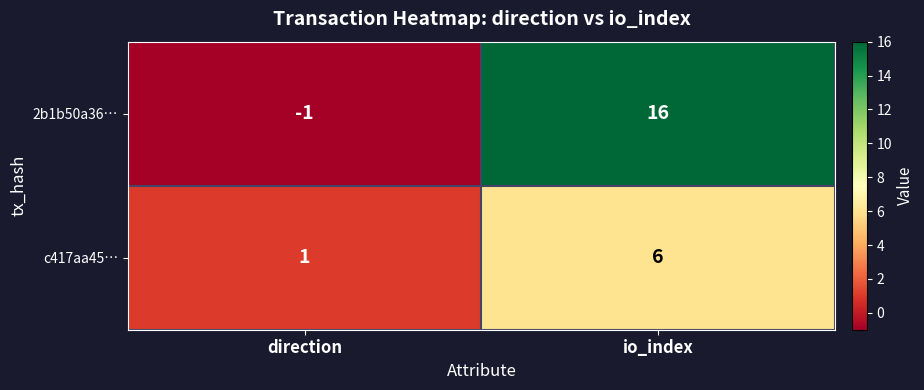

What is the average value of the c417aa45… series?

4